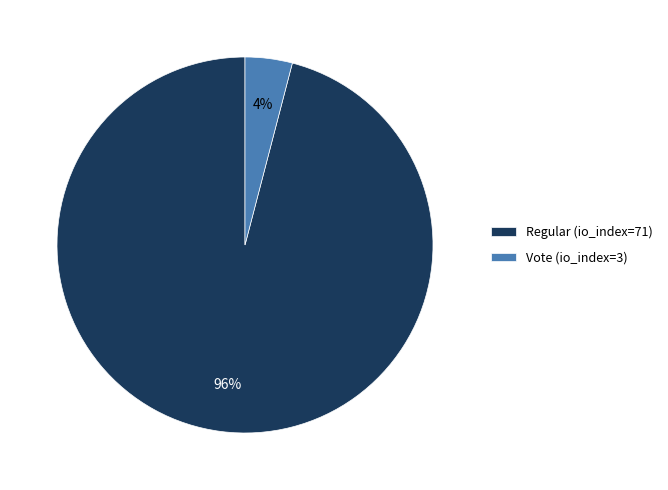

How many slices are in this pie chart?

2